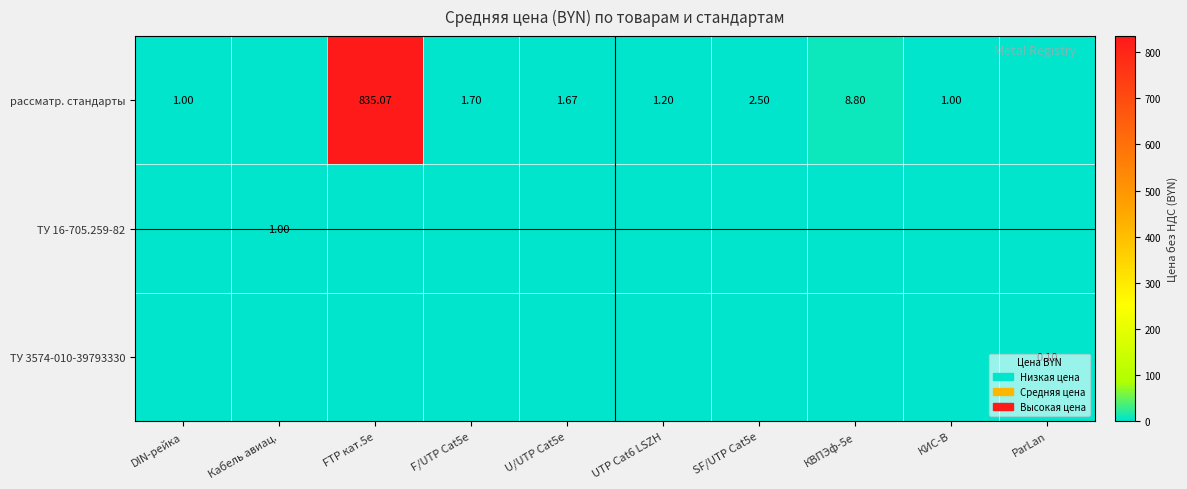

Which category has the highest value across all series?

FTP кат.5е